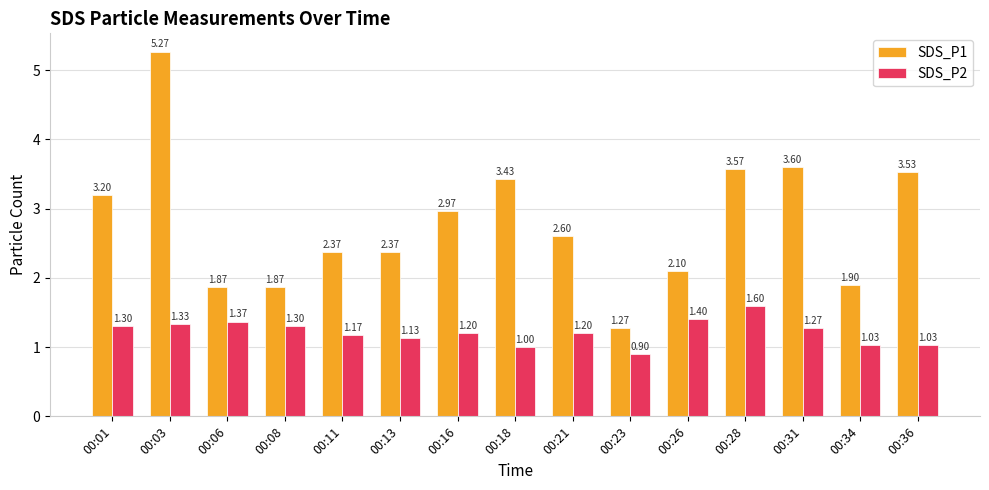

What is the average value of the SDS_P2 series?

1.2